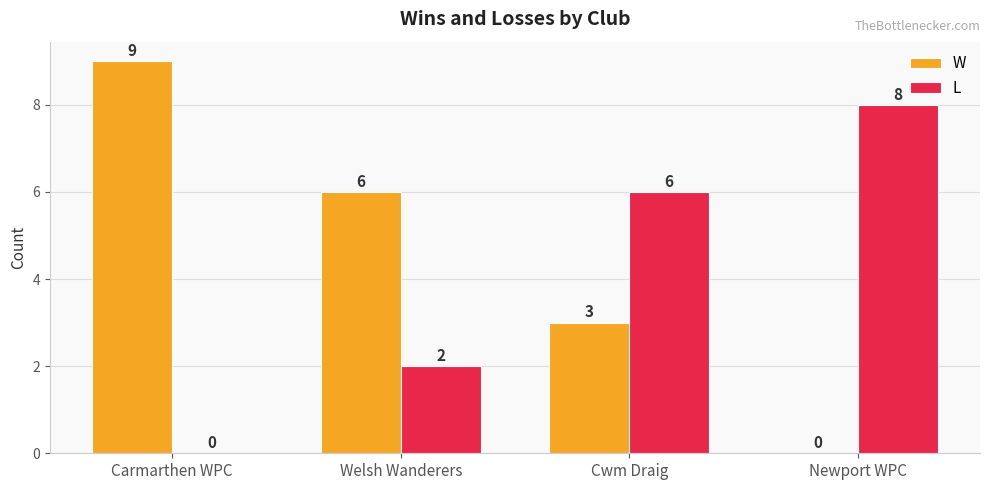

True or false: W has a value of -3 at Newport WPC.

False